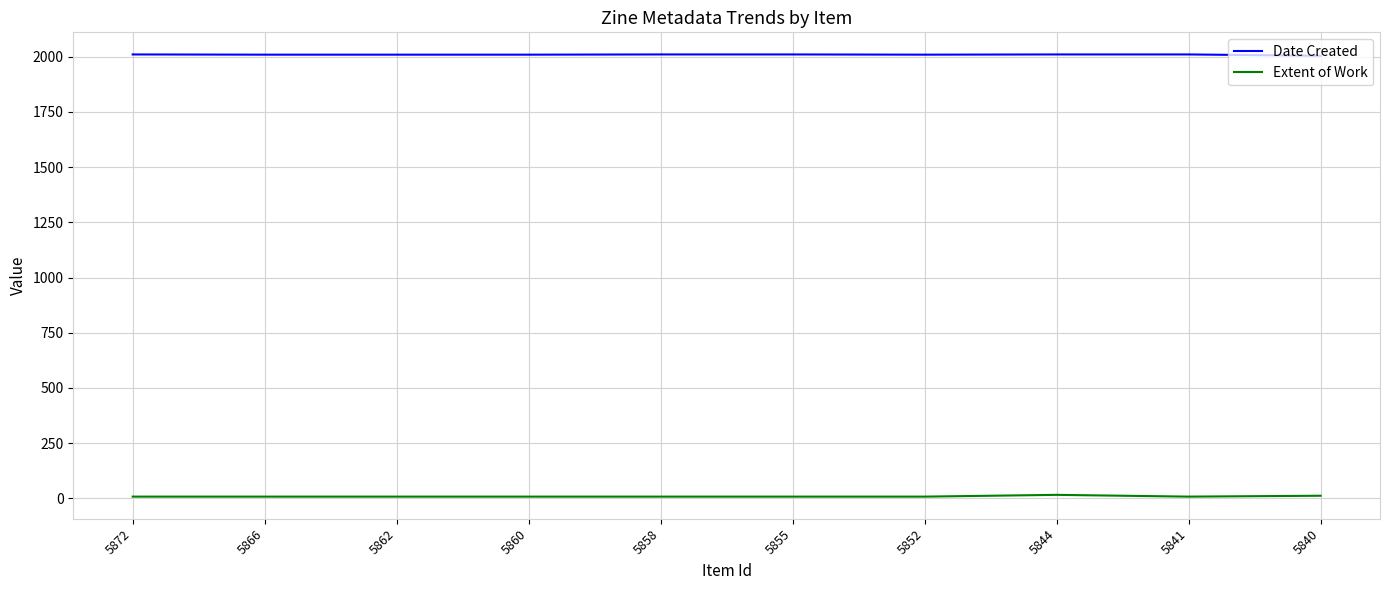

List the series in order of their overall mean, highest first.

Date Created, Extent of Work